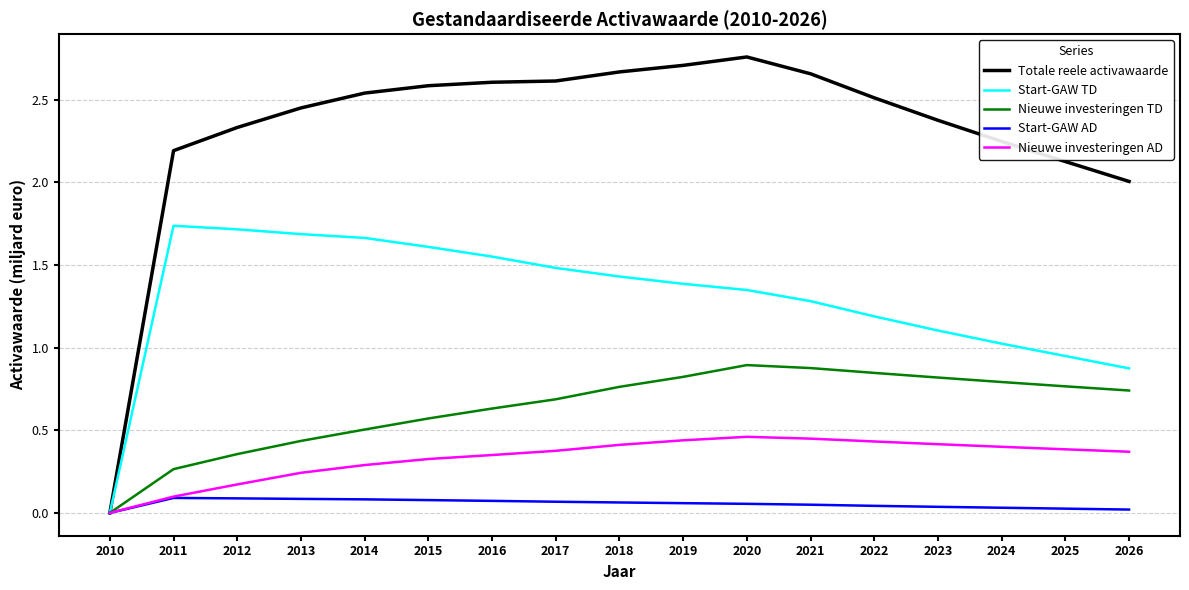

What is the total value across all series at 2019?

5.4